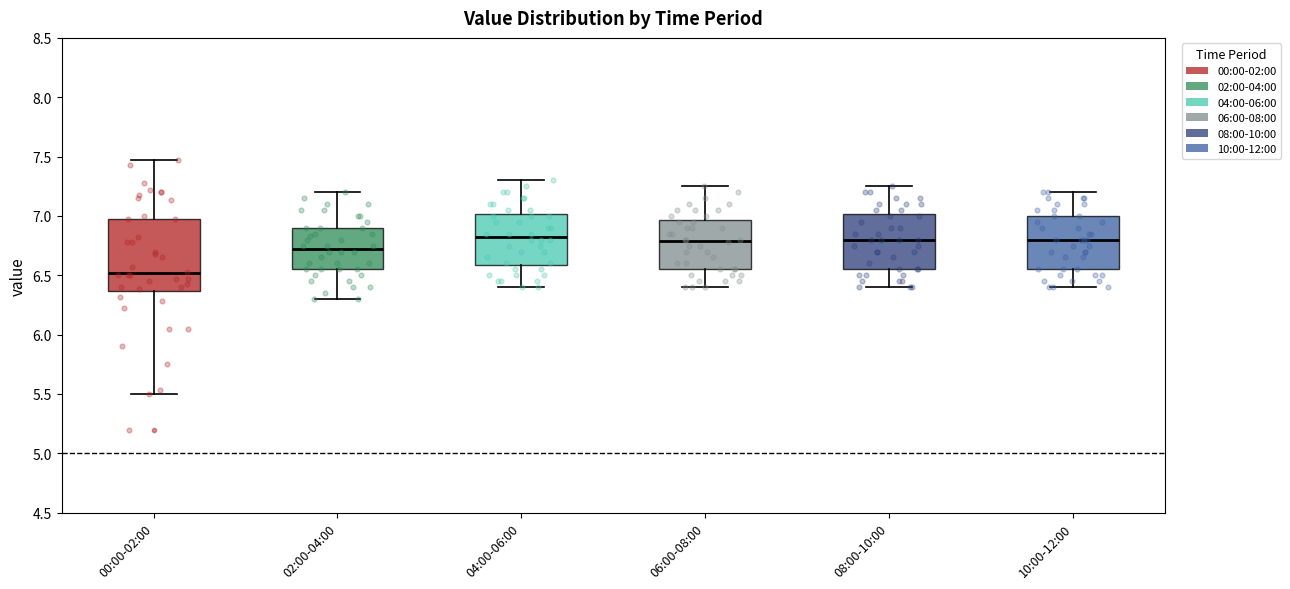

Comparing the boxes themselves (not the whiskers), which one is the tallest?

00:00-02:00